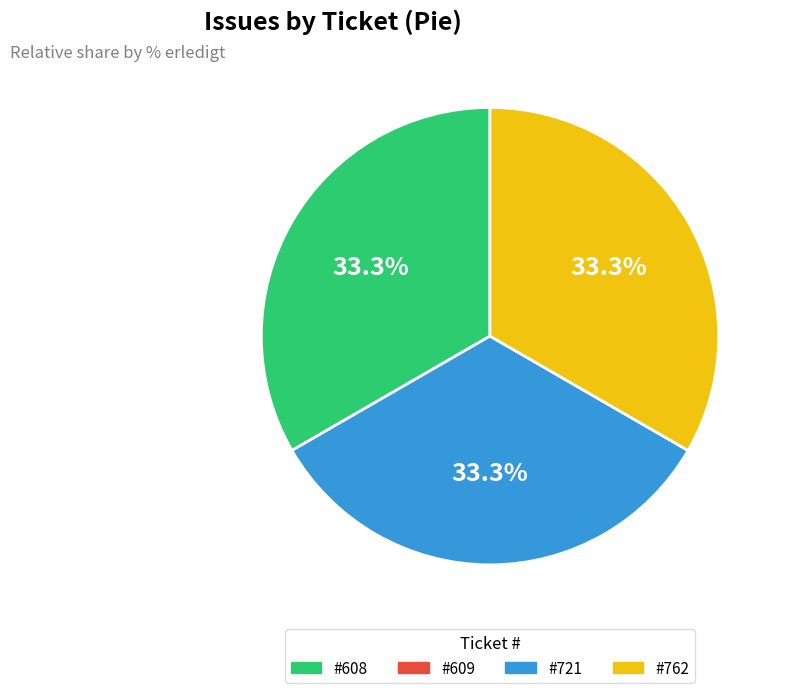

Does any single category account for the majority?

No